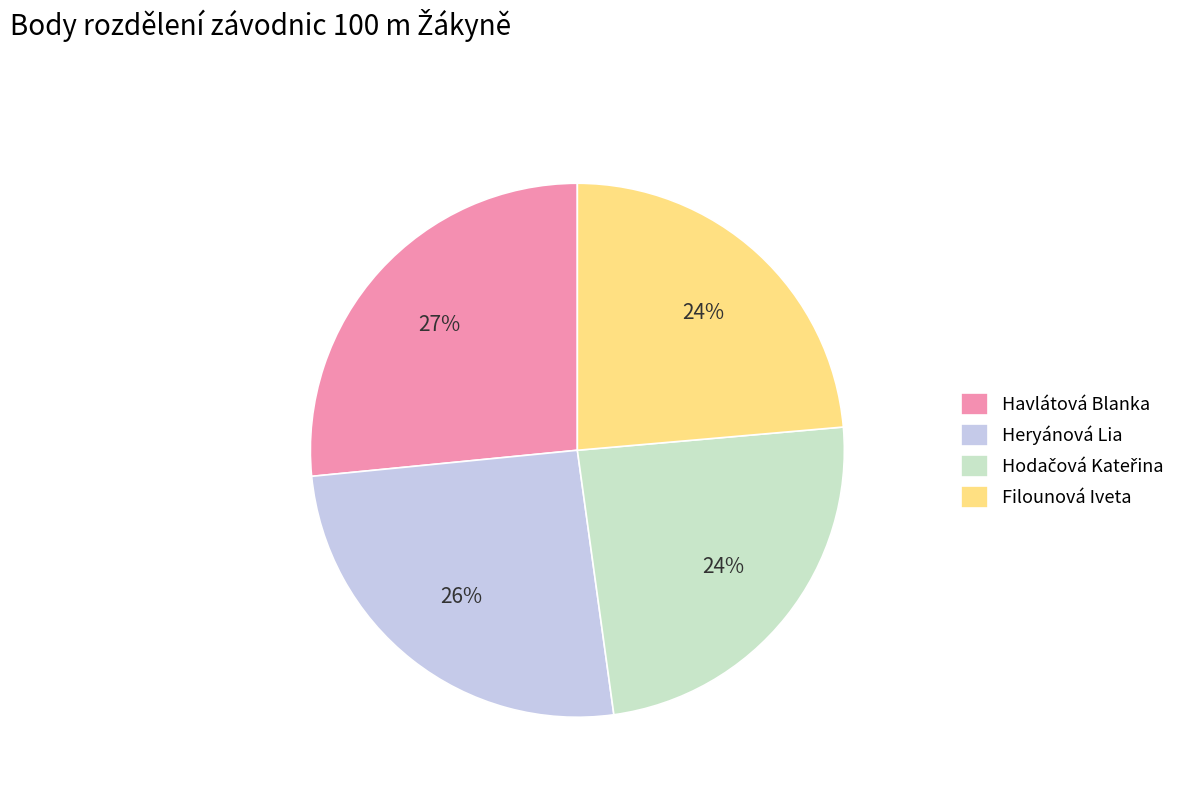

What percentage is the Havlátová Blanka slice, to the nearest percent?

27%